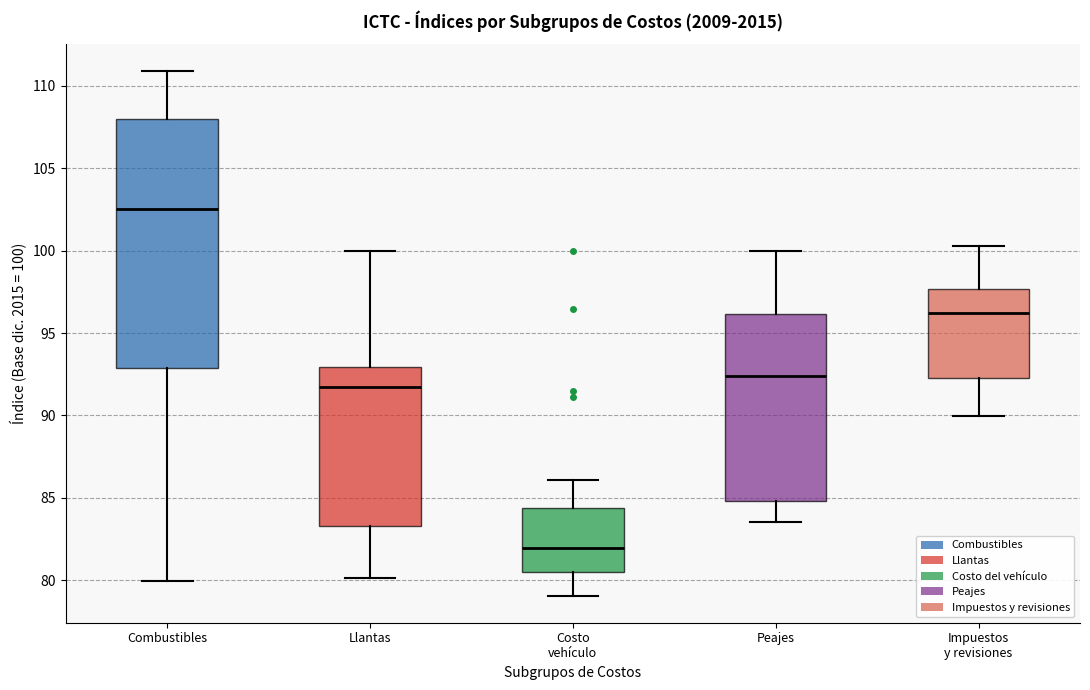

Which box's median line is the lowest?

Costo vehículo